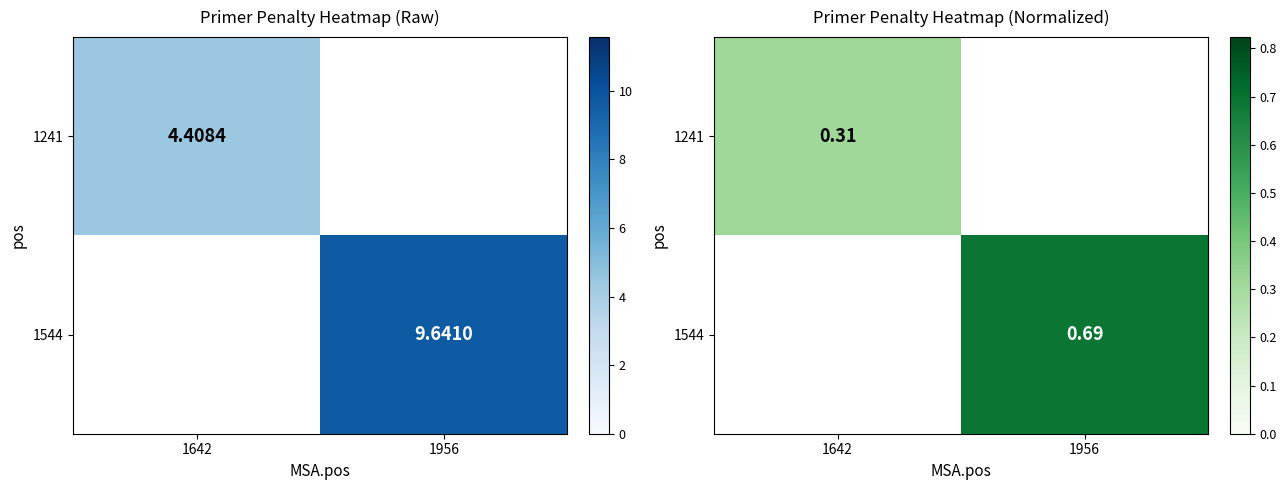

Which series has the largest range (max minus min)?

1241